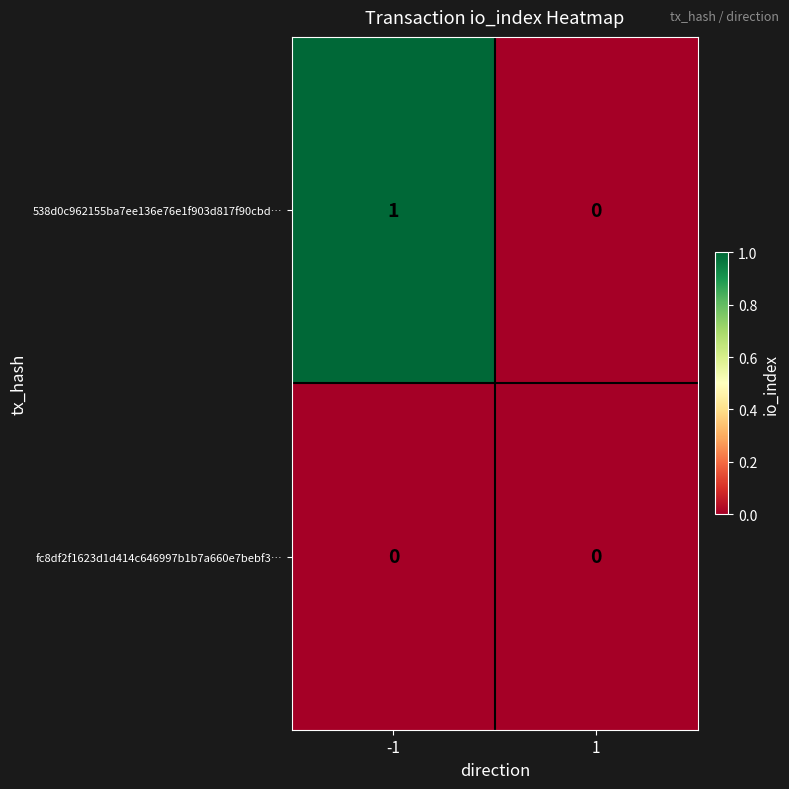

What is the difference between the highest and lowest values at -1?

1